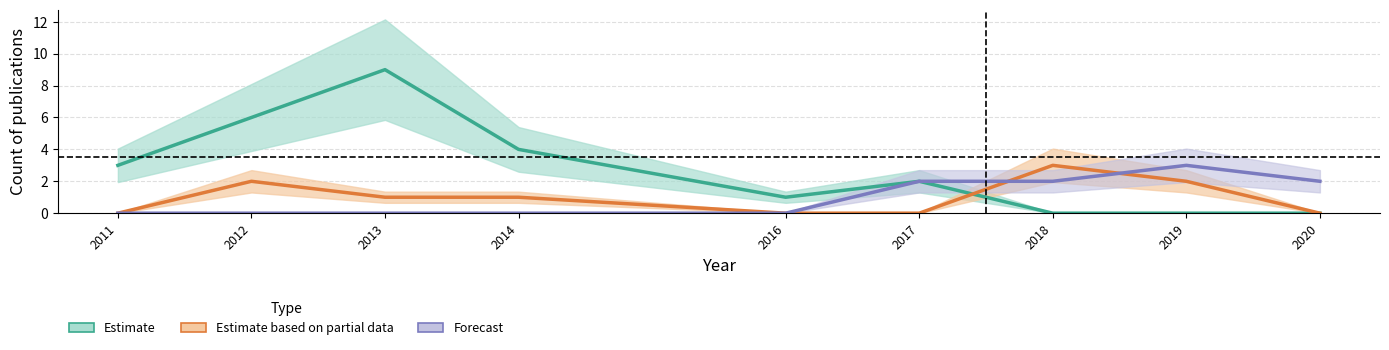

The value of Estimate based on partial data at 2012 is 3. True or false?

False